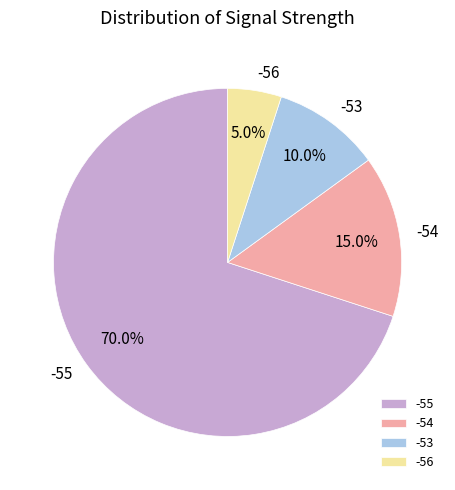

Does any single category account for the majority?

Yes